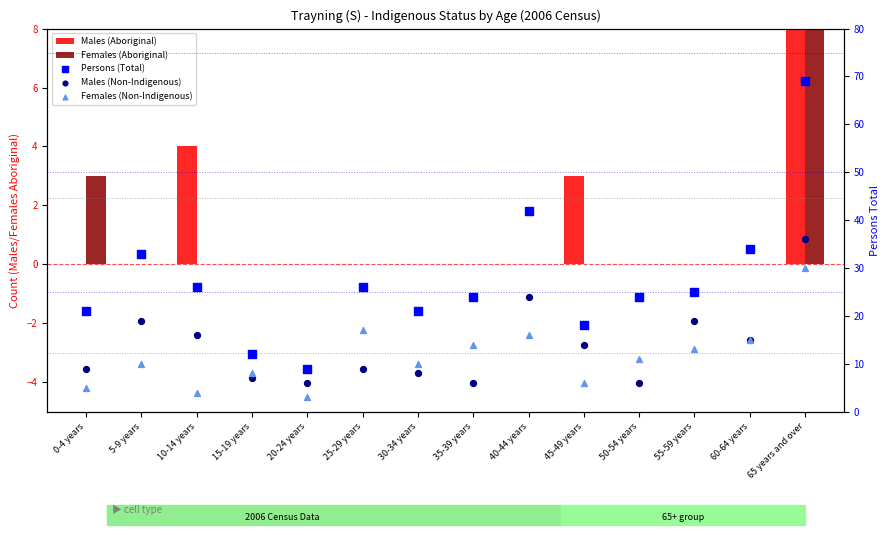

At which category is the sum across all series the highest?

65 years and over